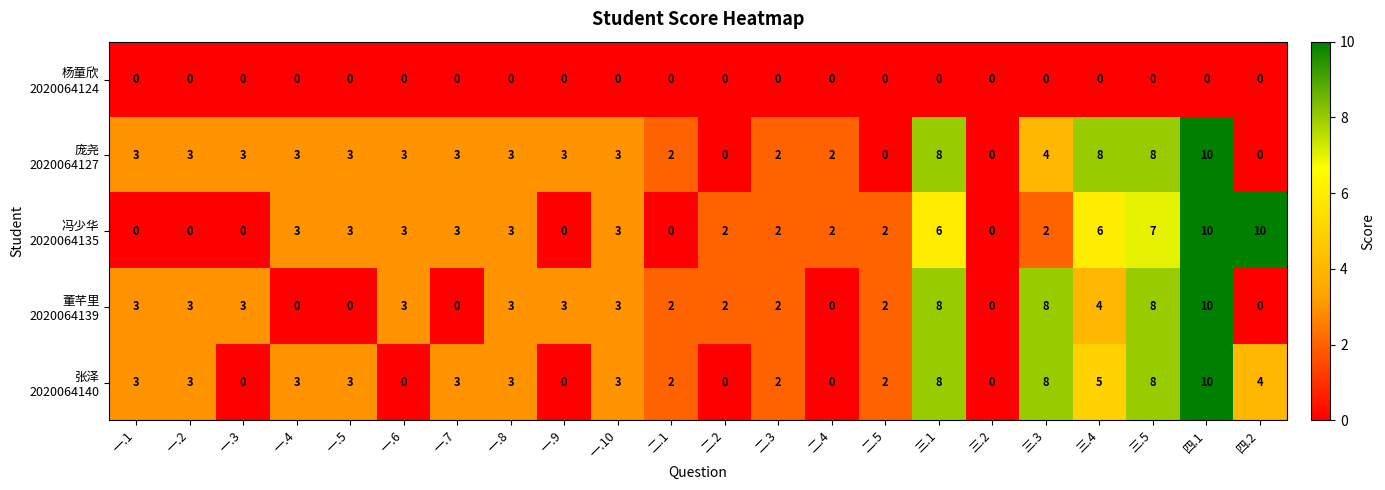

What is the total value across all series at 一.6?

9